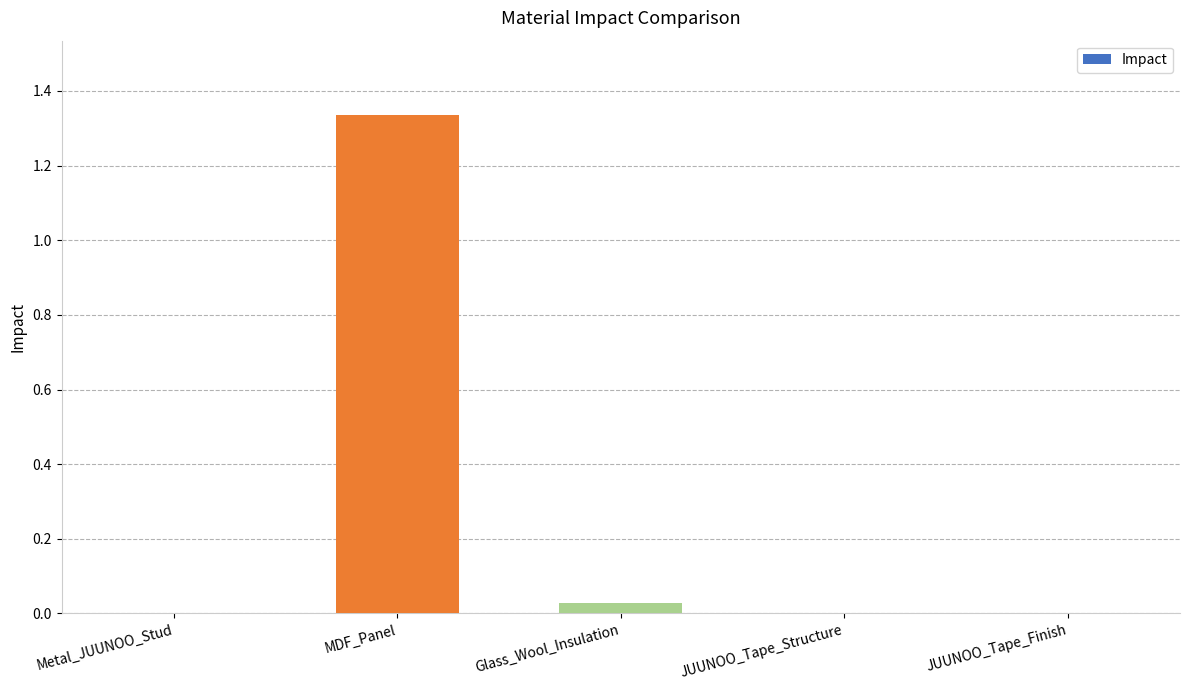

At which category does the chart reach its peak across all series?

MDF_Panel